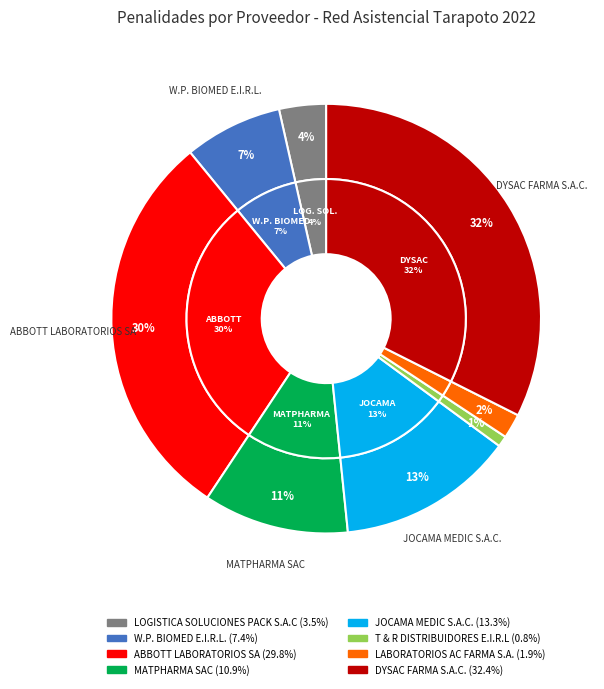

To the nearest percent, what is the combined percentage of LABORATORIOS AC FARMA S.A. and MATPHARMA SAC?

13%